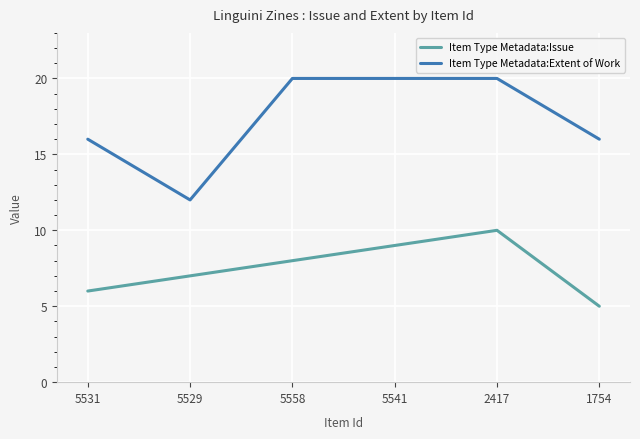

The value of Item Type Metadata:Issue at 5541 is 16. True or false?

False